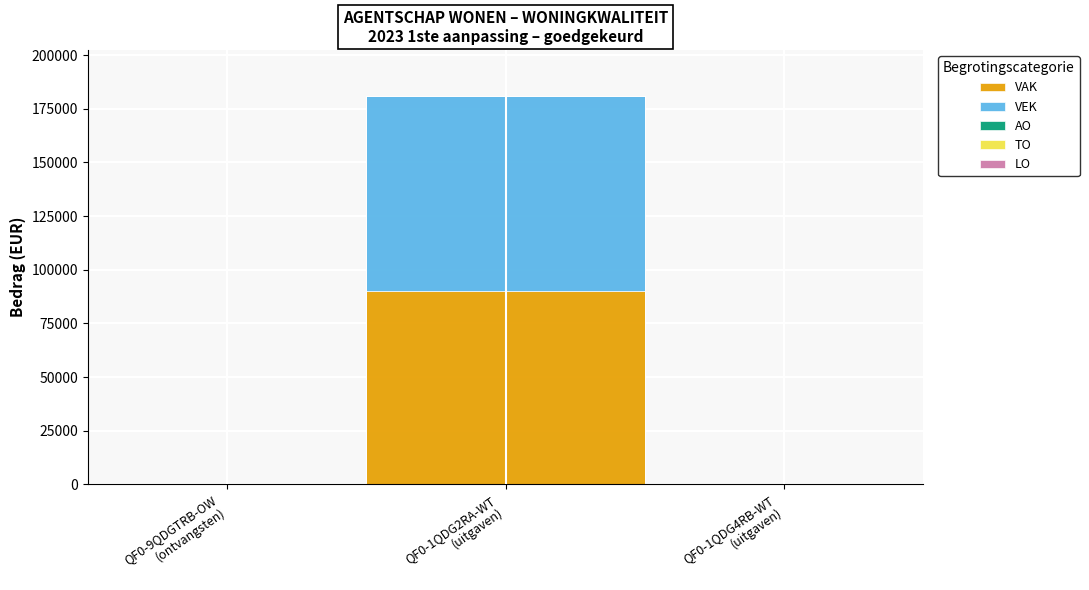

Rank the categories by TO value from lowest to highest.

QF0-1QDG2RA-WT
(uitgaven), QF0-1QDG4RB-WT
(uitgaven), QF0-9QDGTRB-OW
(ontvangsten)